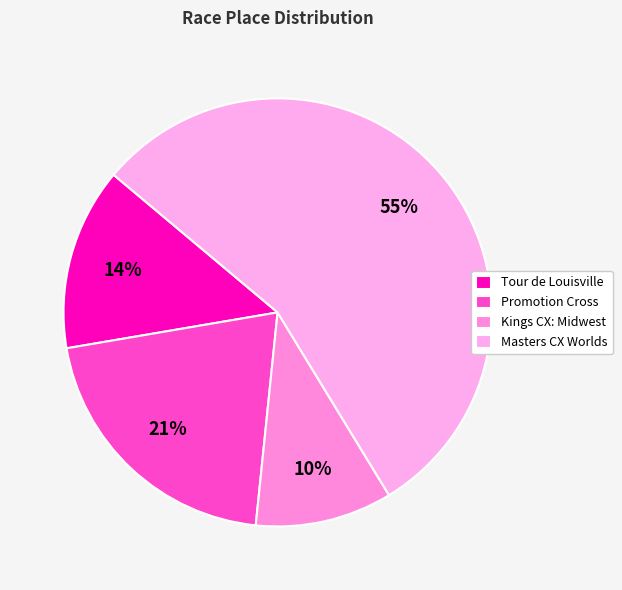

To the nearest percent, what percentage of the pie is Tour de Louisville?

14%